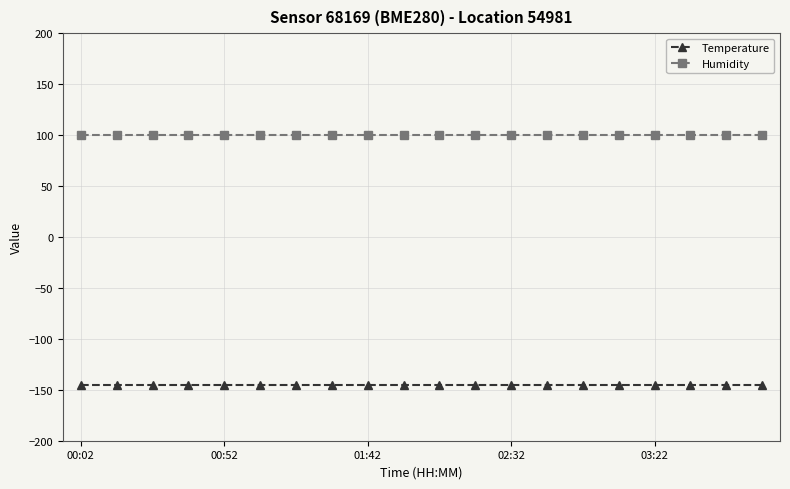

List the series in order of their peak value, highest first.

Humidity, Temperature